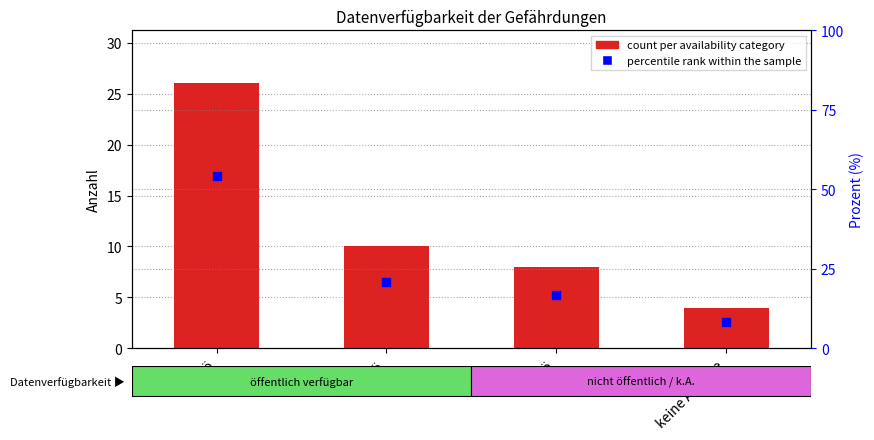

Which series has the largest Y range (max minus min)?

percentile rank within the sample